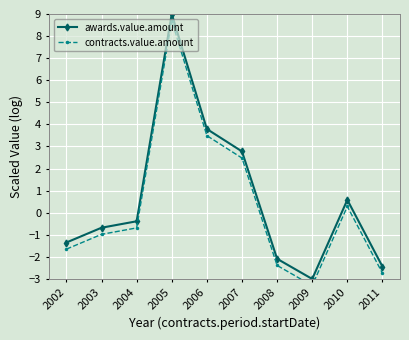

How many interior local peaks does the contracts.value.amount series have?

2